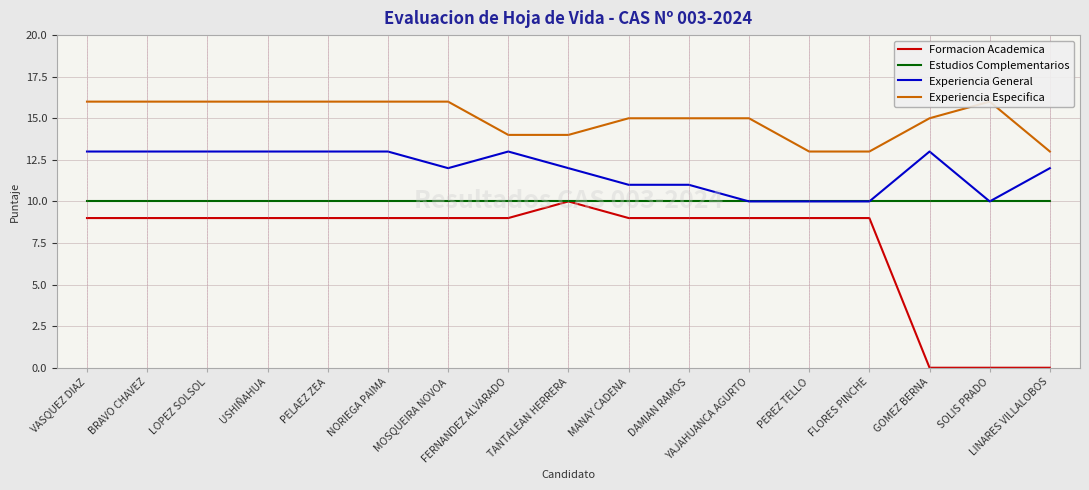

How many lines are shown in the chart?

4